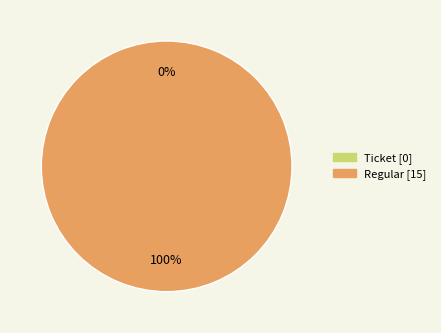

How many slices are in this pie chart?

2